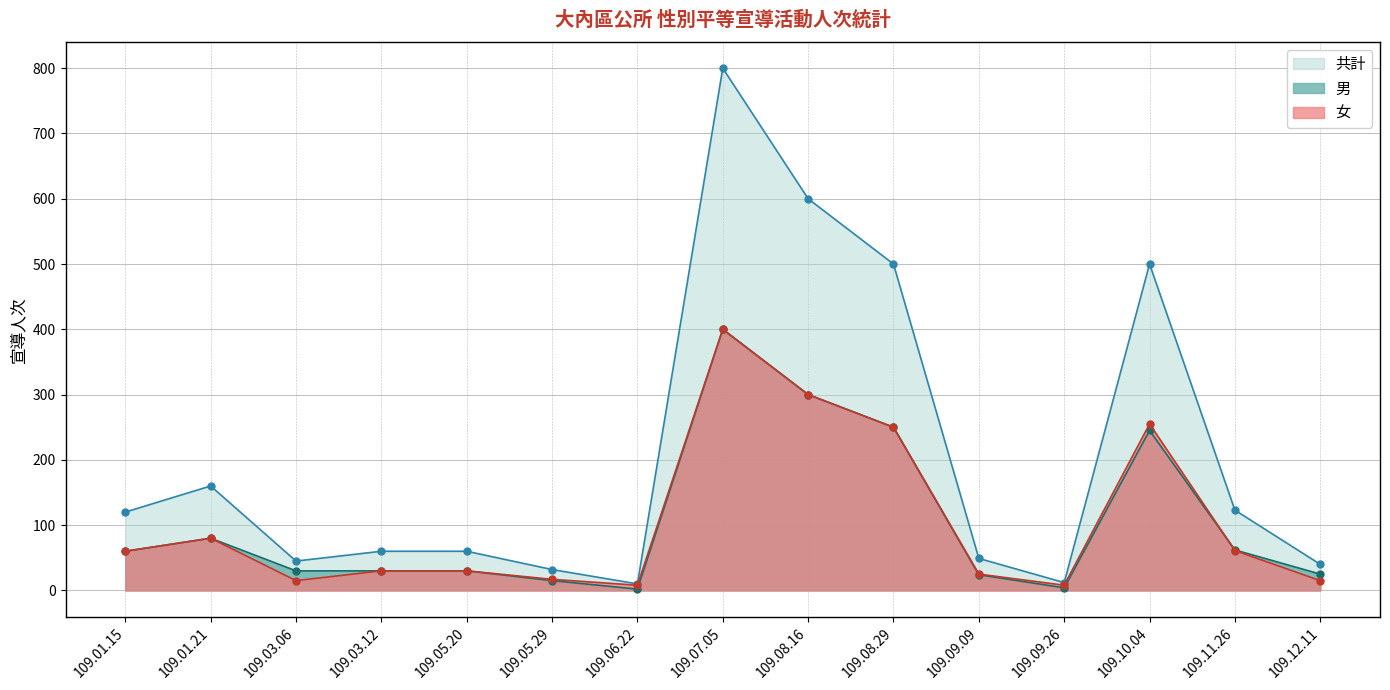

Is it true that 女 equals 2 at 109.06.22?

False